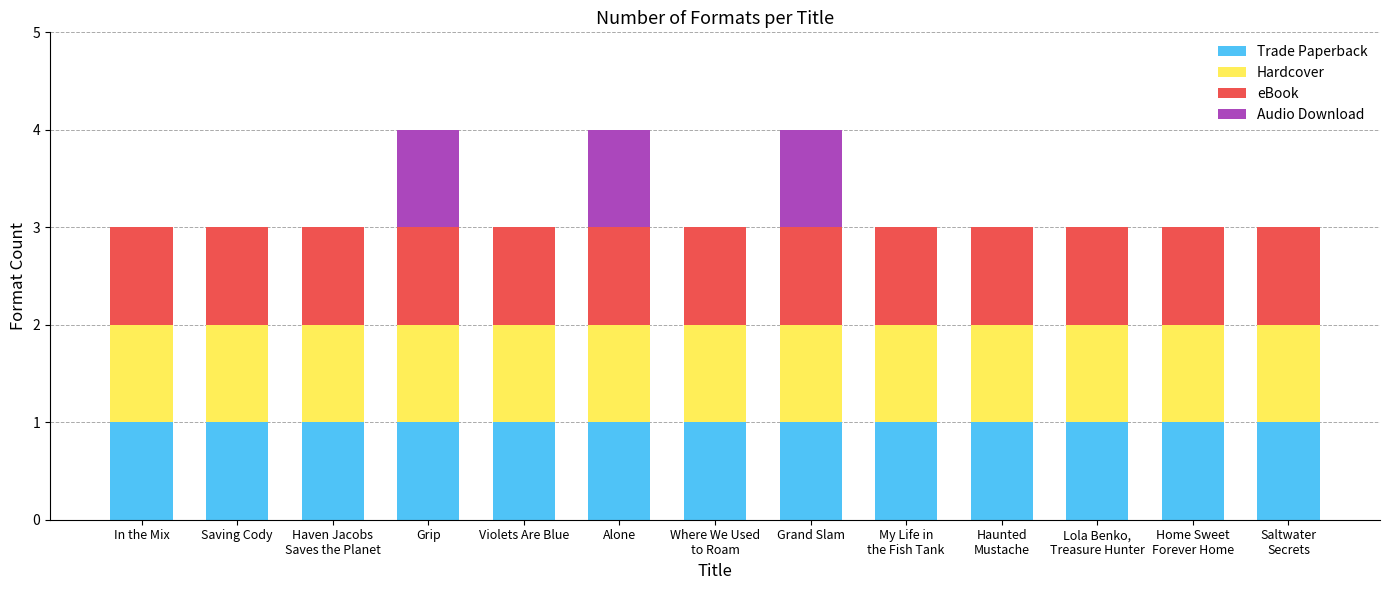

What is the total value across all series at Saving Cody?

3